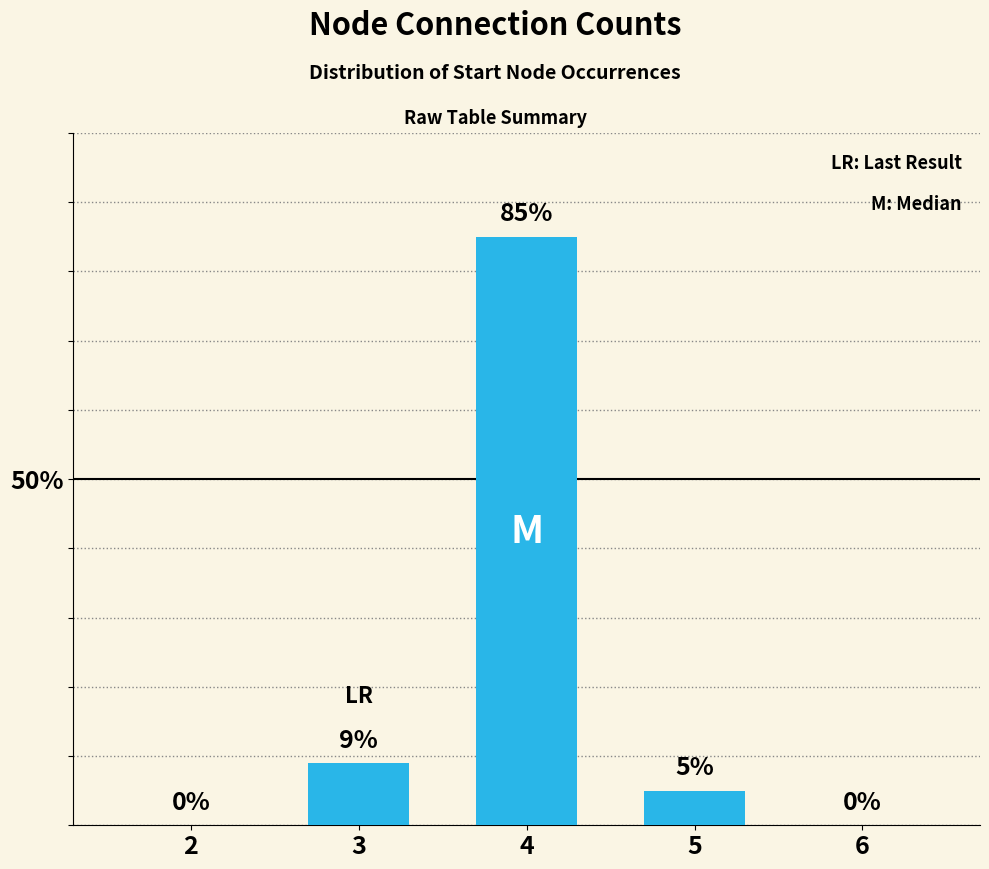

What is the greatest value displayed?

85